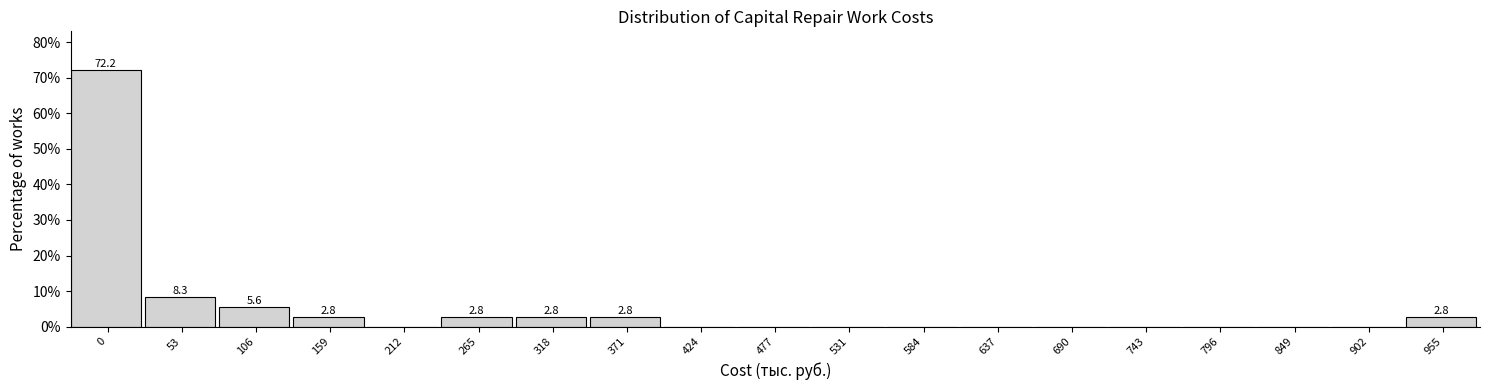

Reading left to right, list all the values displayed in this chart.

0=72.2	53=8.3	106=5.6	159=2.8	212=0.0	265=2.8	318=2.8	371=2.8	424=0.0	477=0.0	531=0.0	584=0.0	637=0.0	690=0.0	743=0.0	796=0.0	849=0.0	902=0.0	955=2.8